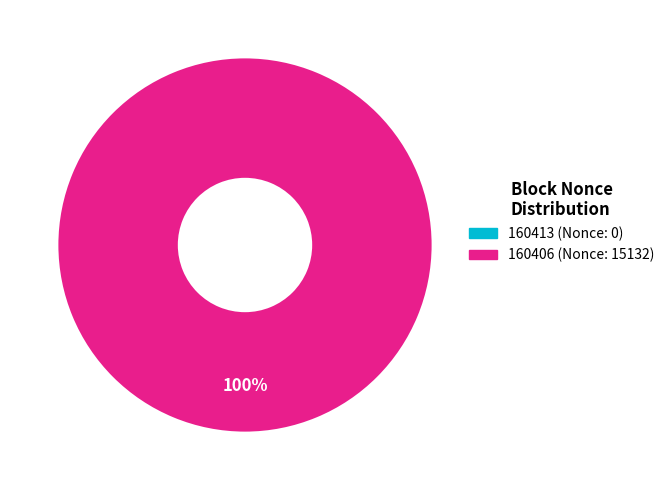

Which has a higher value, 160406 or 160413?

160406